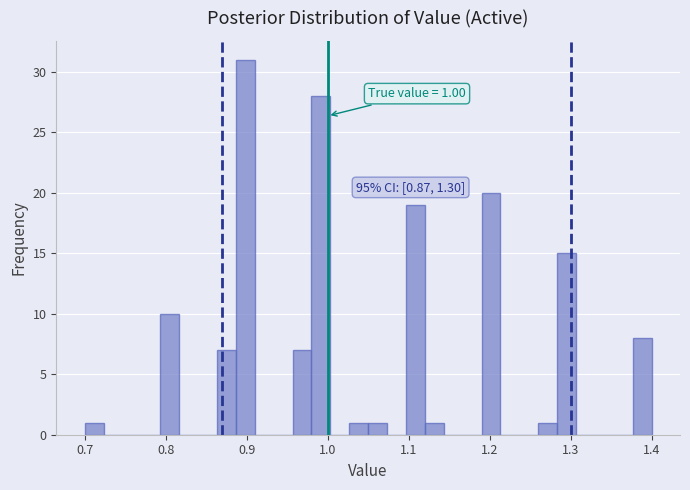

Read against the x-axis, roughly where is the centre of the tallest bar?

0.90